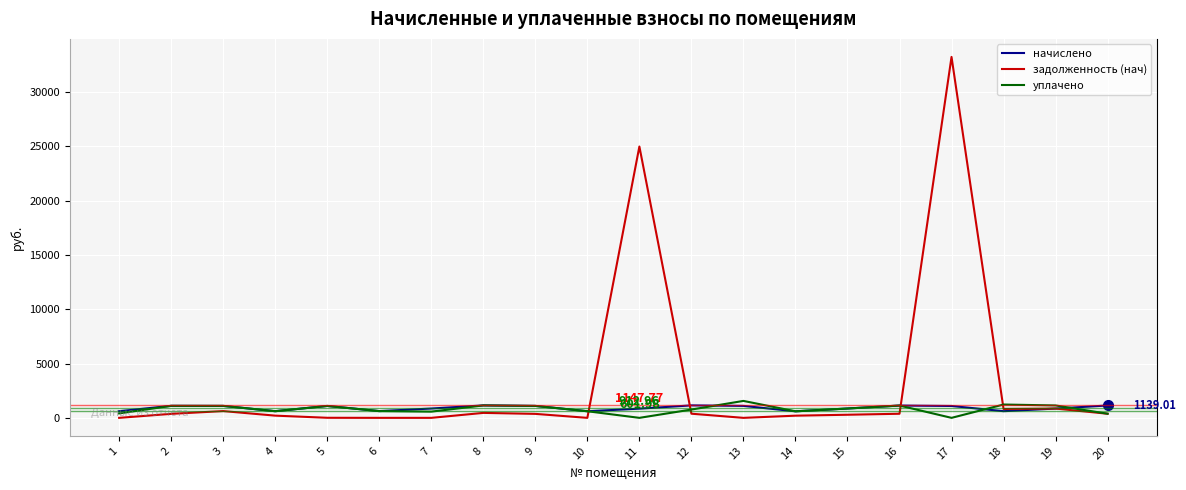

Which series has the largest total across all categories?

задолженность (нач)